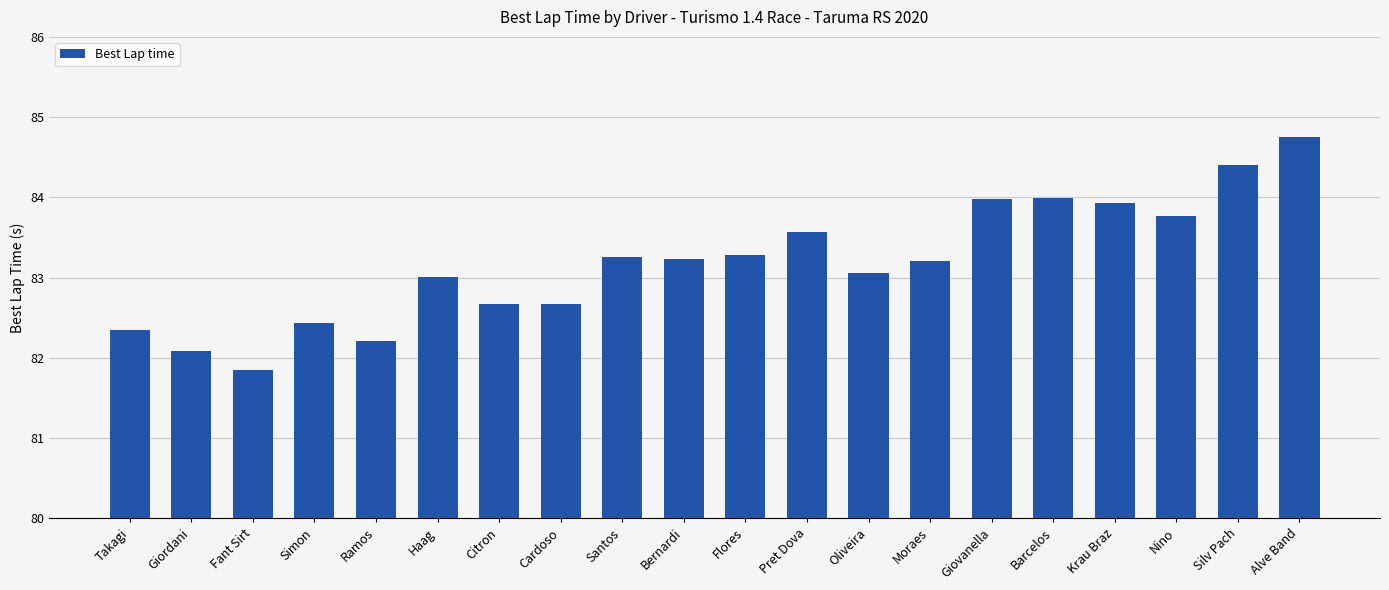

What is the value of the 4th bar from the left?

82.4